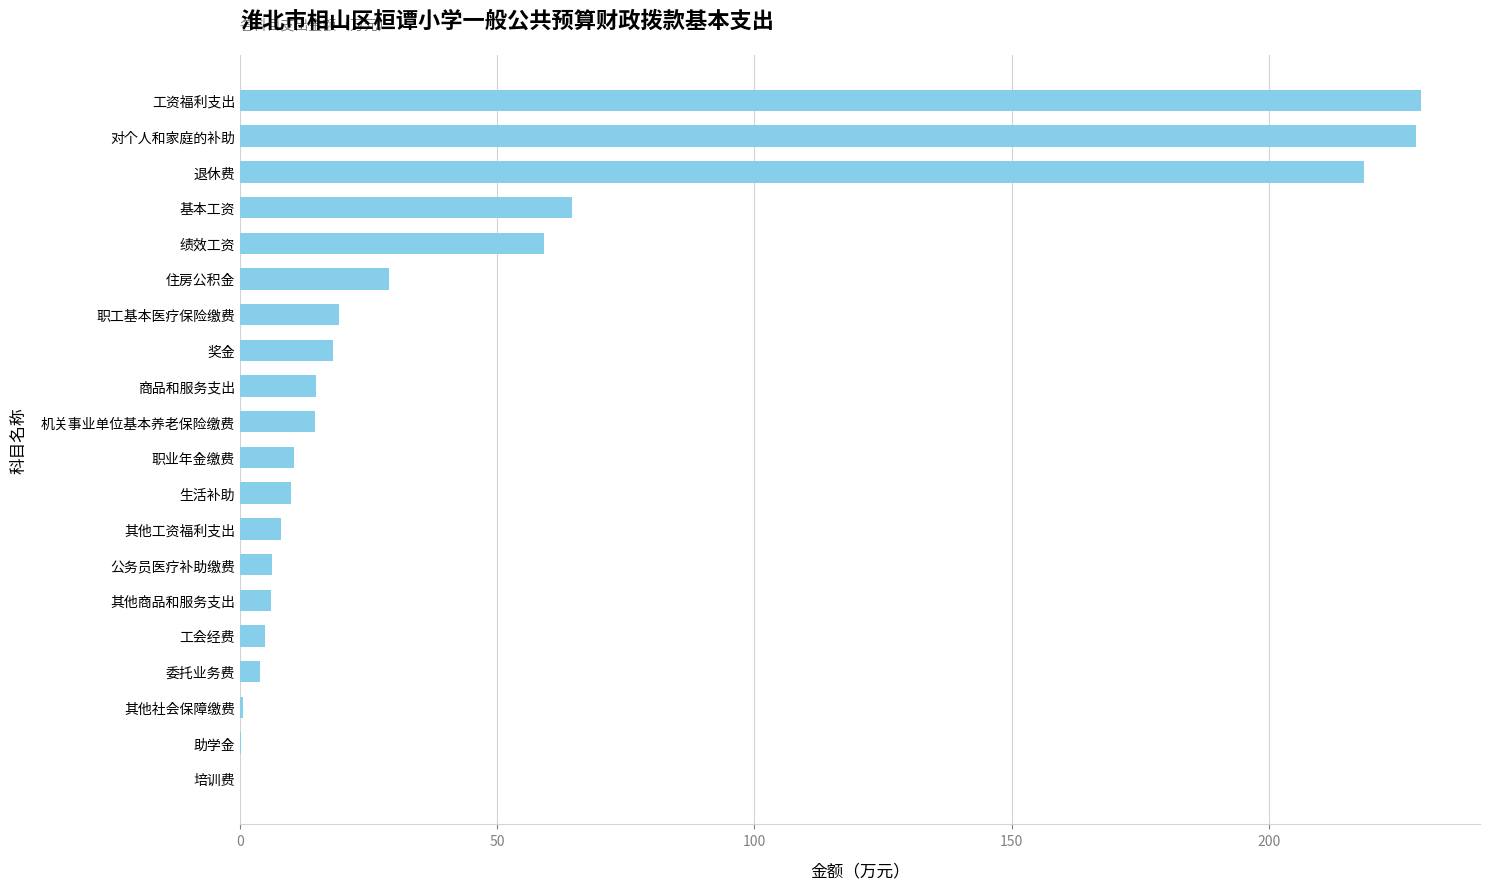

True or false: the data shows 64.6 at 基本工资.

True